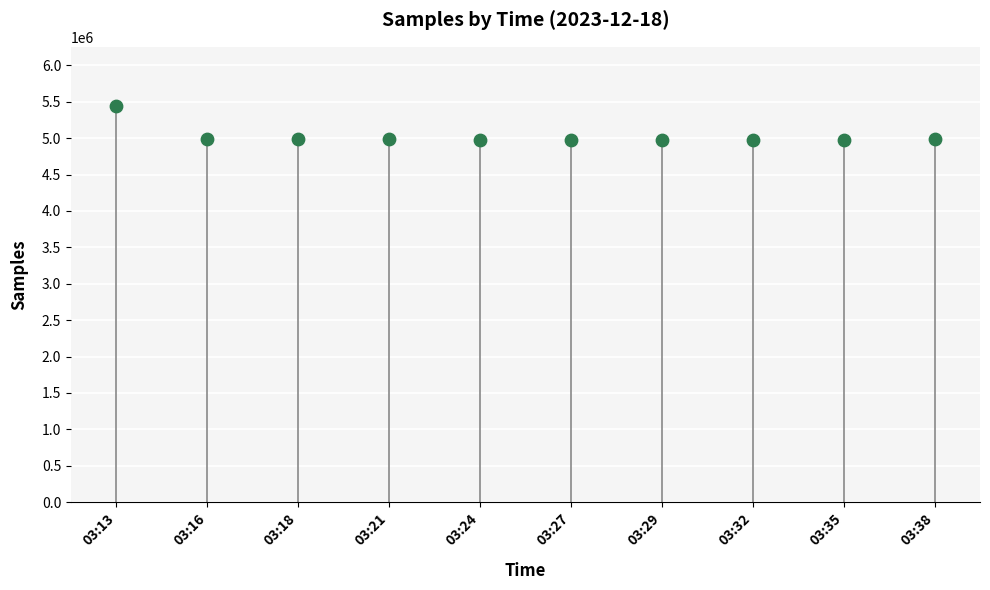

What is the range of Y values (max minus min)?

467901